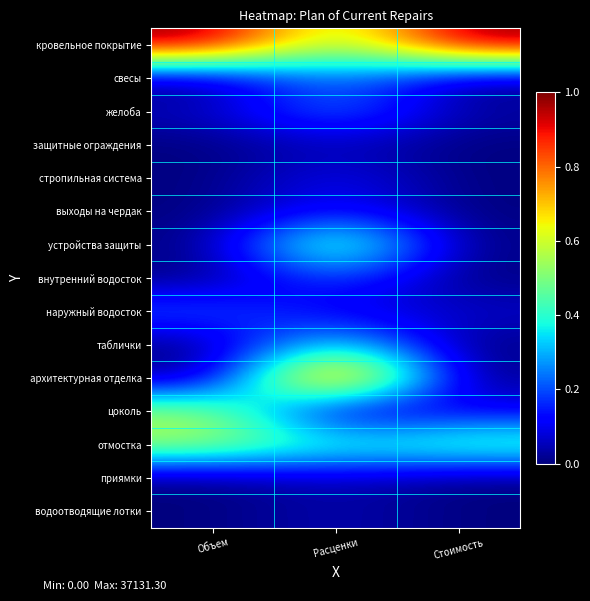

Rank the series by their maximum value, from lowest to highest.

водоотводящие лотки, защитные ограждения, приямки, стропильная система, выходы на чердак, внутренний водосток, наружный водосток, желоба, свесы, таблички, цоколь, отмостка, устройства защиты, кровельное покрытие, архитектурная отделка